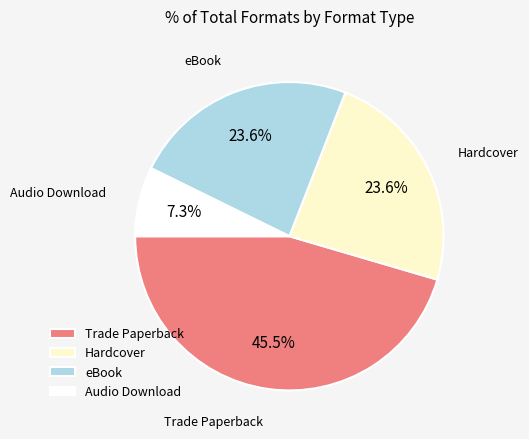

How many slices are in this pie chart?

4